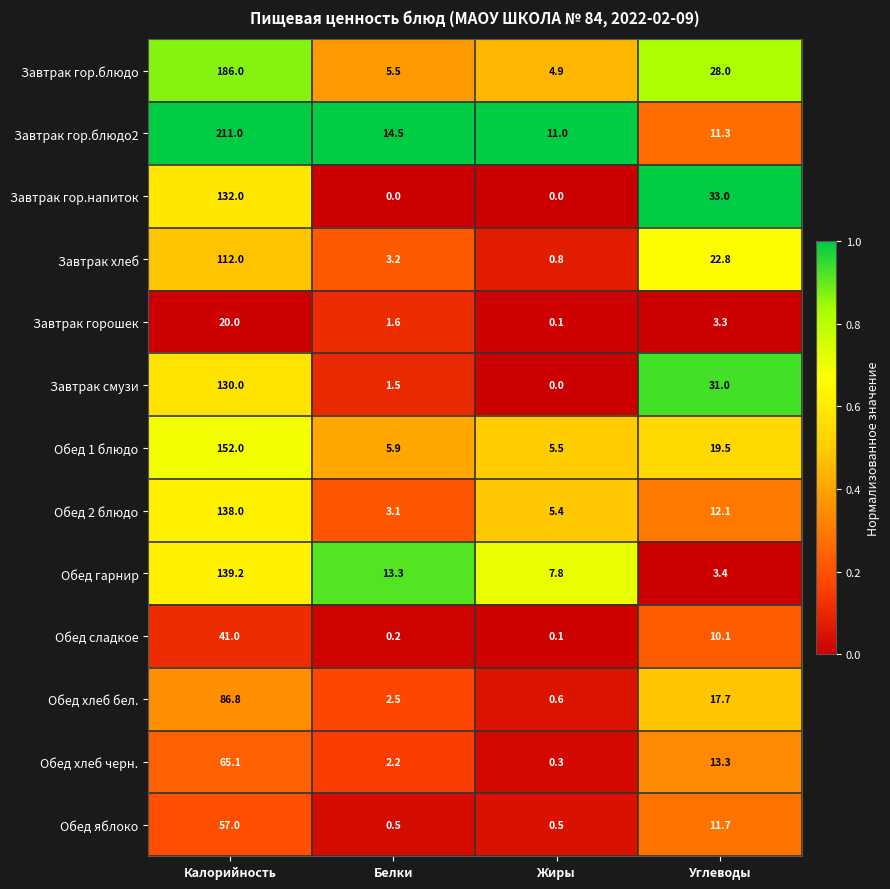

At how many categories does at least one series exceed 0?

4